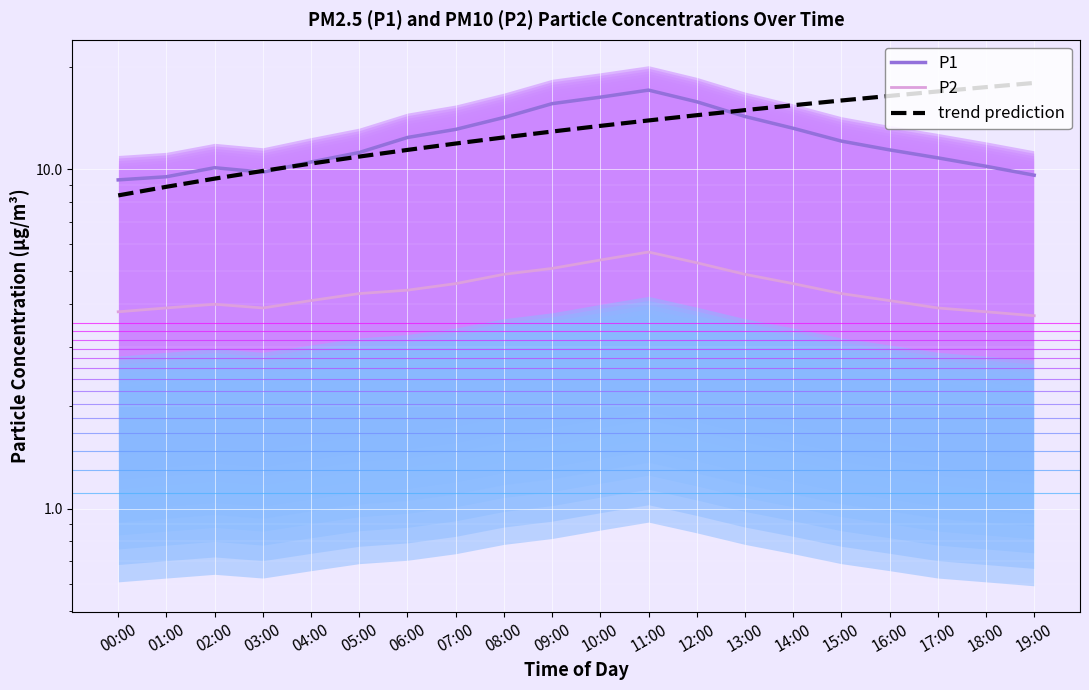

Reading left to right, what are all the values shown in this chart?

P1: 00:00=9.3	01:00=9.5	02:00=10.1	03:00=9.8	04:00=10.5	05:00=11.2	06:00=12.4	07:00=13.1	08:00=14.2	09:00=15.6	10:00=16.3	11:00=17.1	12:00=15.8	13:00=14.3	14:00=13.2	15:00=12.1	16:00=11.4	17:00=10.8	18:00=10.2	19:00=9.6
P2: 00:00=3.8	01:00=3.9	02:00=4.0	03:00=3.9	04:00=4.1	05:00=4.3	06:00=4.4	07:00=4.6	08:00=4.9	09:00=5.1	10:00=5.4	11:00=5.7	12:00=5.3	13:00=4.9	14:00=4.6	15:00=4.3	16:00=4.1	17:00=3.9	18:00=3.8	19:00=3.7
trend prediction: 00:00=8.4	01:00=8.9	02:00=9.4	03:00=9.9	04:00=10.4	05:00=10.9	06:00=11.4	07:00=11.9	08:00=12.4	09:00=12.9	10:00=13.4	11:00=13.9	12:00=14.4	13:00=14.9	14:00=15.4	15:00=15.9	16:00=16.4	17:00=16.9	18:00=17.5	19:00=18.0